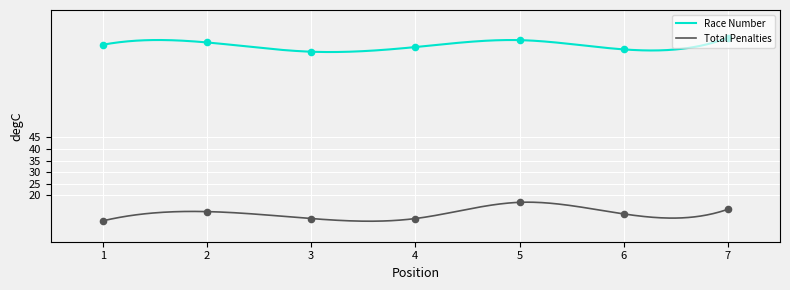

Which series has the widest spread of Y values?

Total Penalties